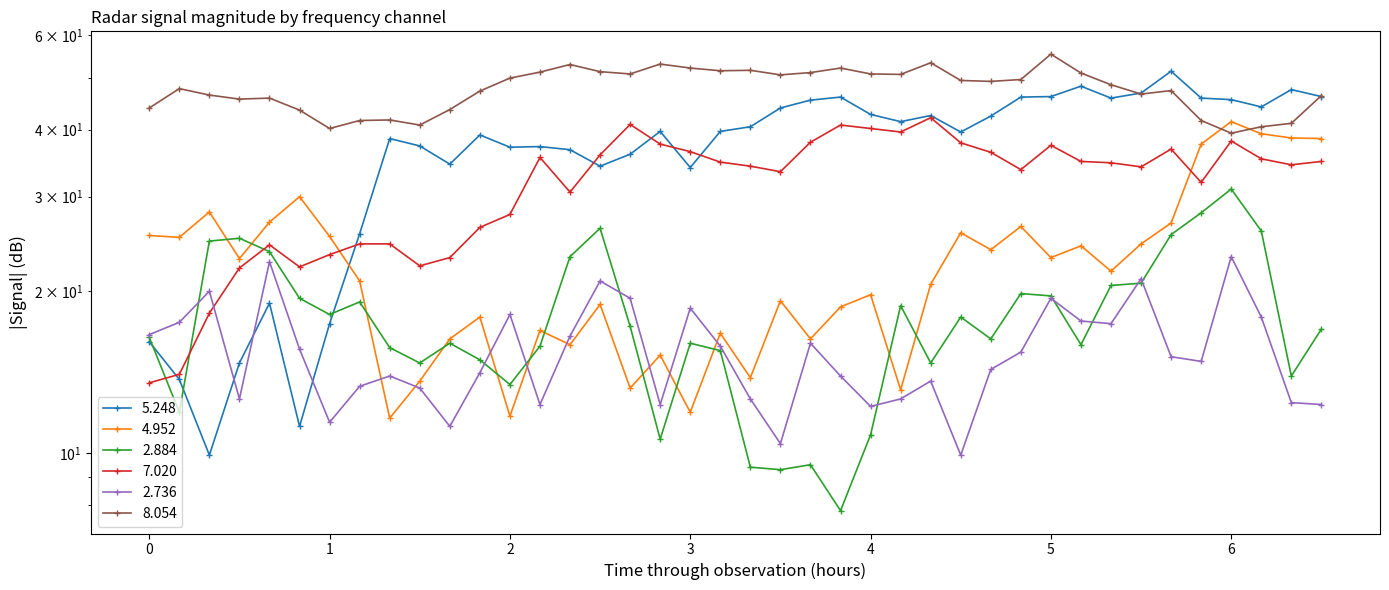

What is the difference between the 8.054 values at 1990/06/12 00:15 and 1990/06/12 04:55?

1.9